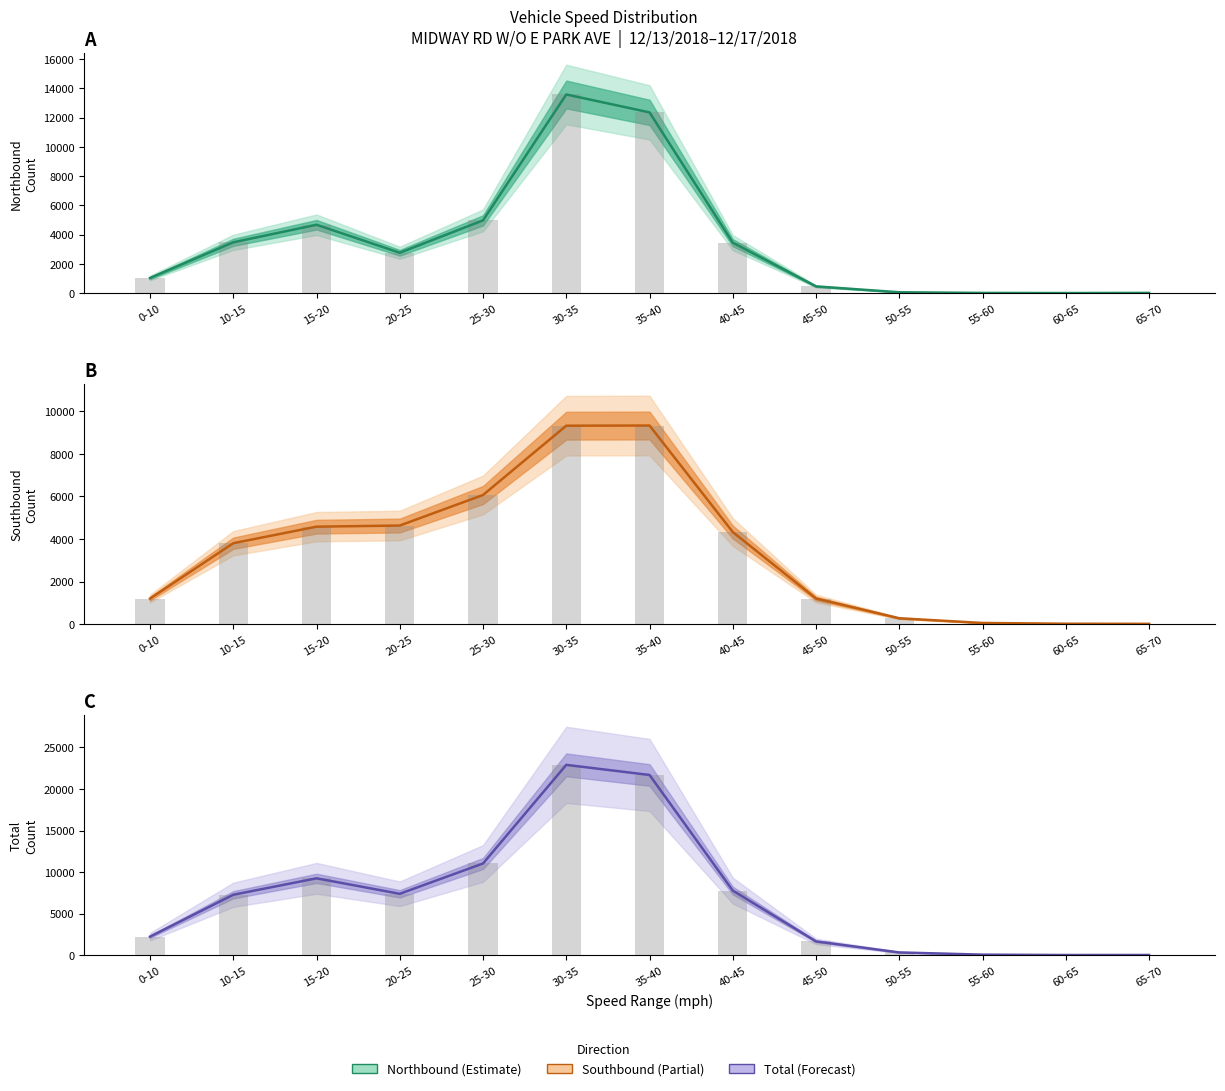

Which series has the widest spread of values?

Total